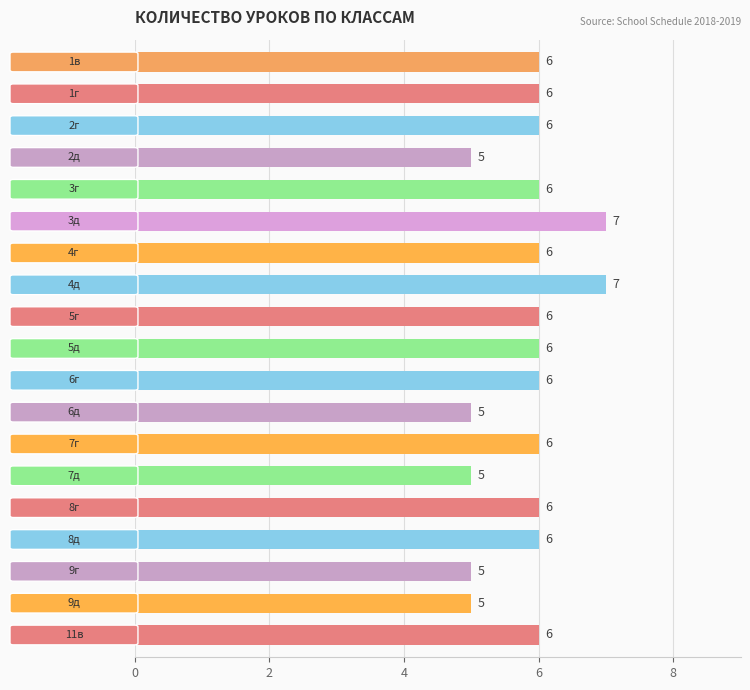

Does the chart contain stacked bars?

No